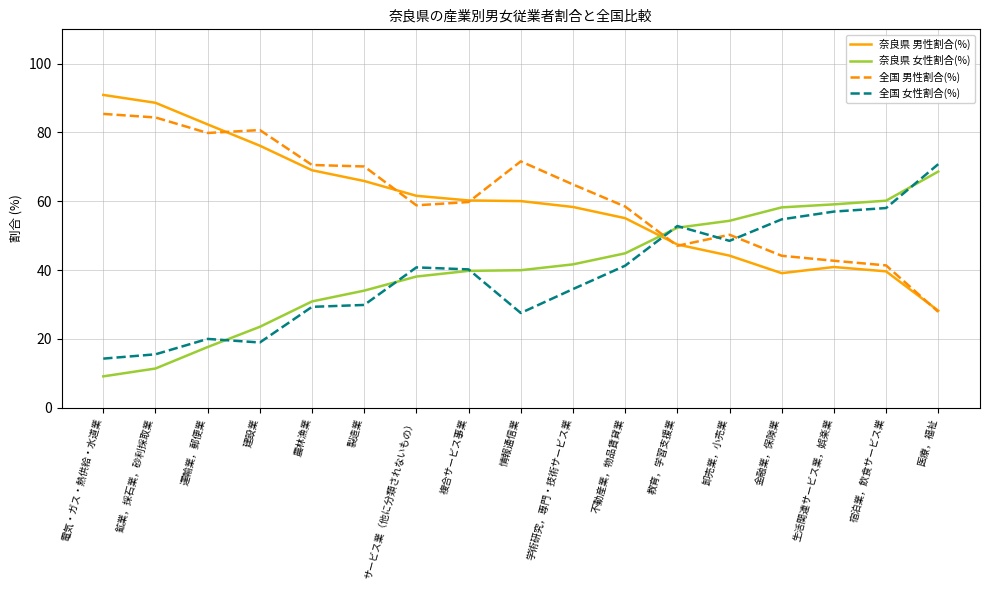

What is the difference between the maximum and minimum values in the 奈良県 女性割合(%) series?

59.6